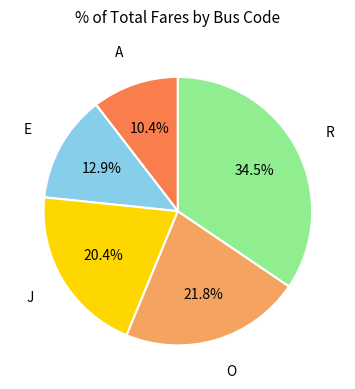

How many segments does this pie chart have?

5